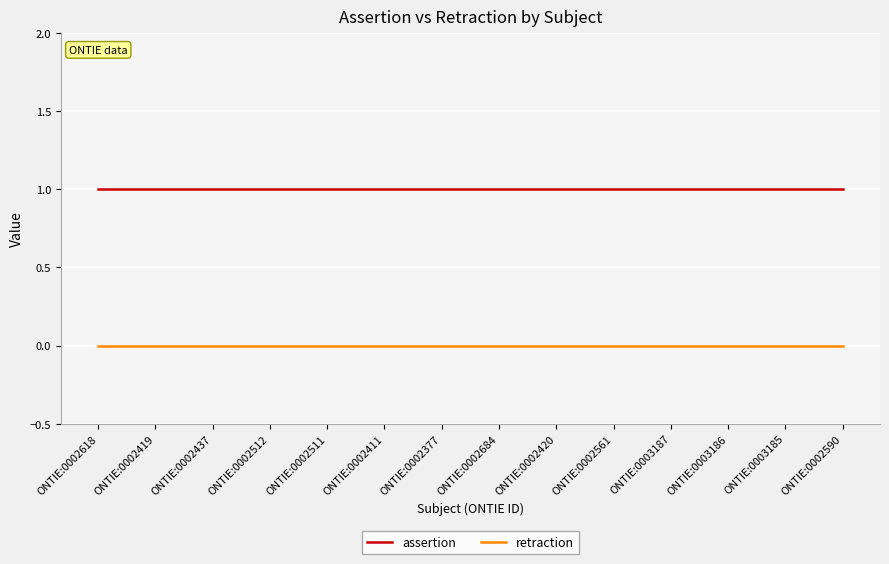

Is it true that assertion equals 1 at ONTIE:0002419?

True